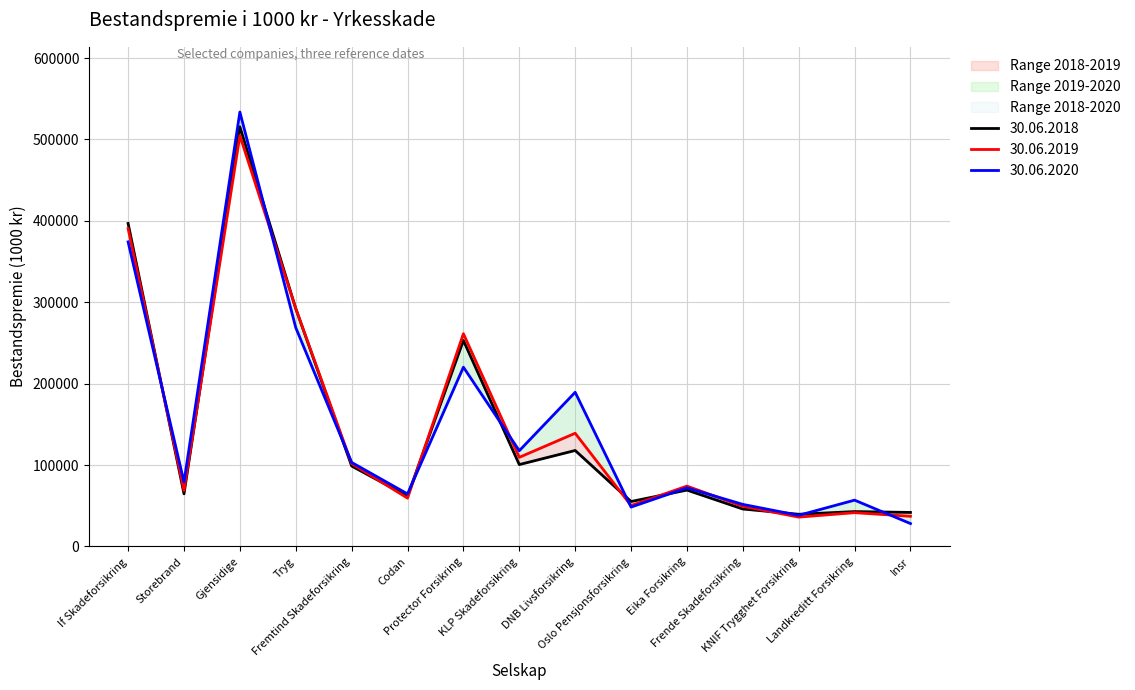

The value of 30.06.2019 at Landkreditt Forsikring is 41570. True or false?

True